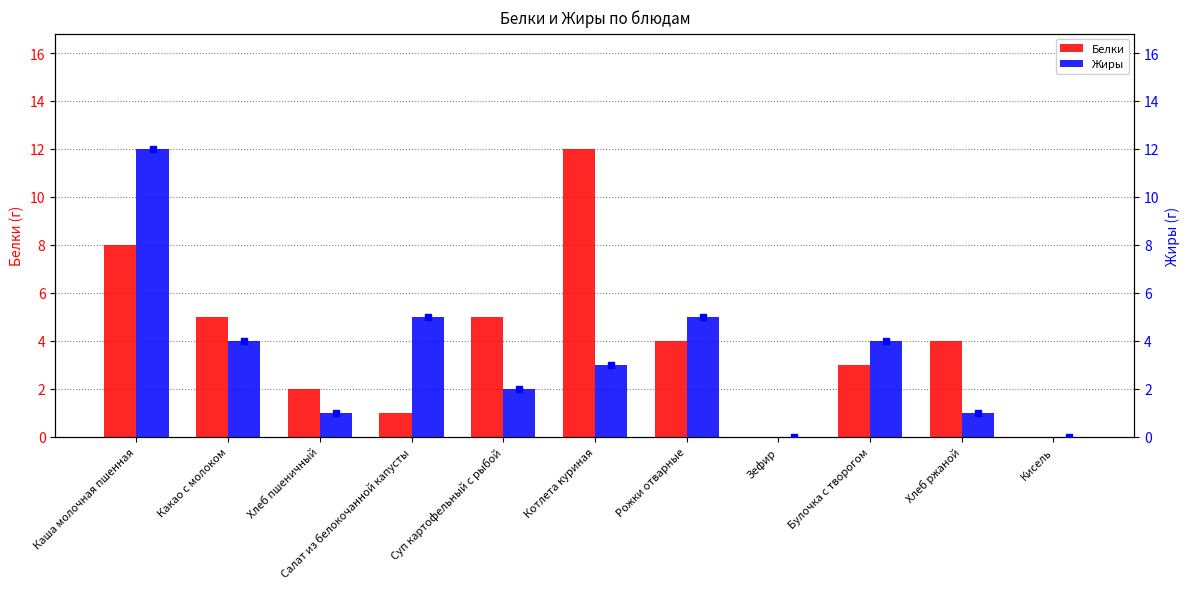

What is the total value across all series at Какао с молоком?

9